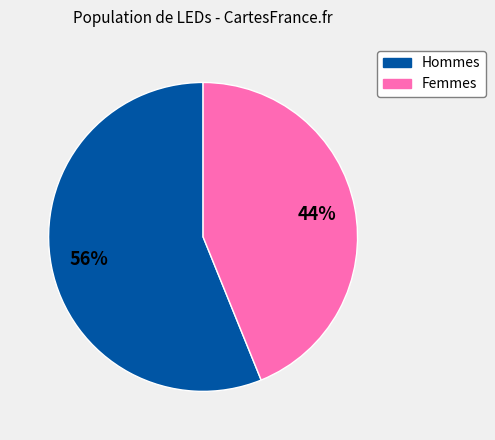

How many slices are in this pie chart?

2